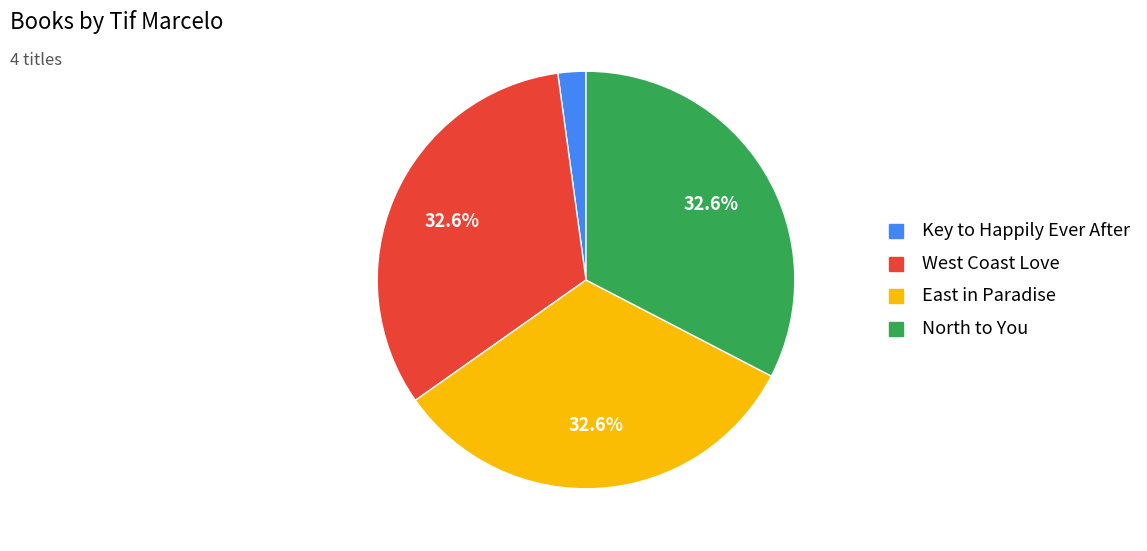

True or false: East in Paradise accounts for 23% of the total.

False